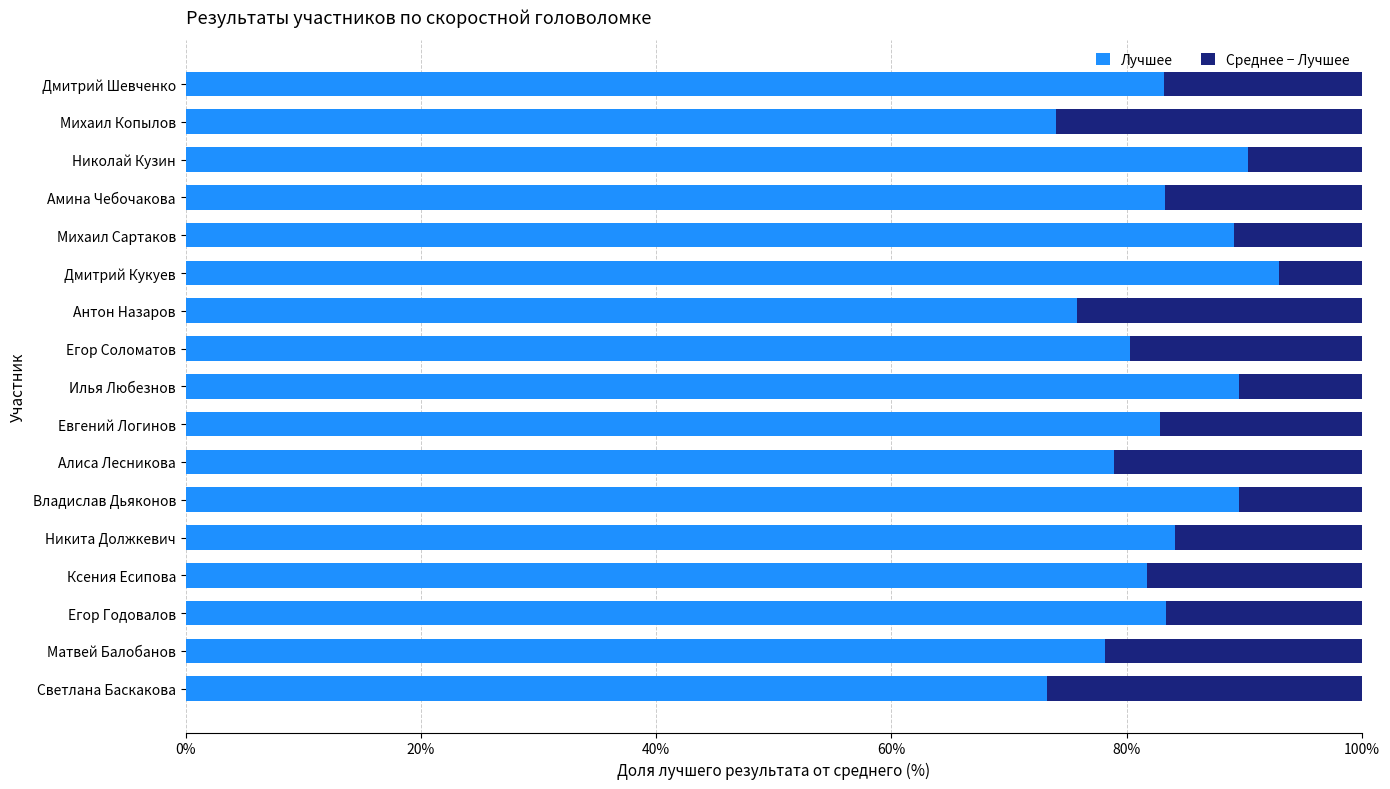

Which category has the highest value in the Лучшее series?

Дмитрий Кукуев